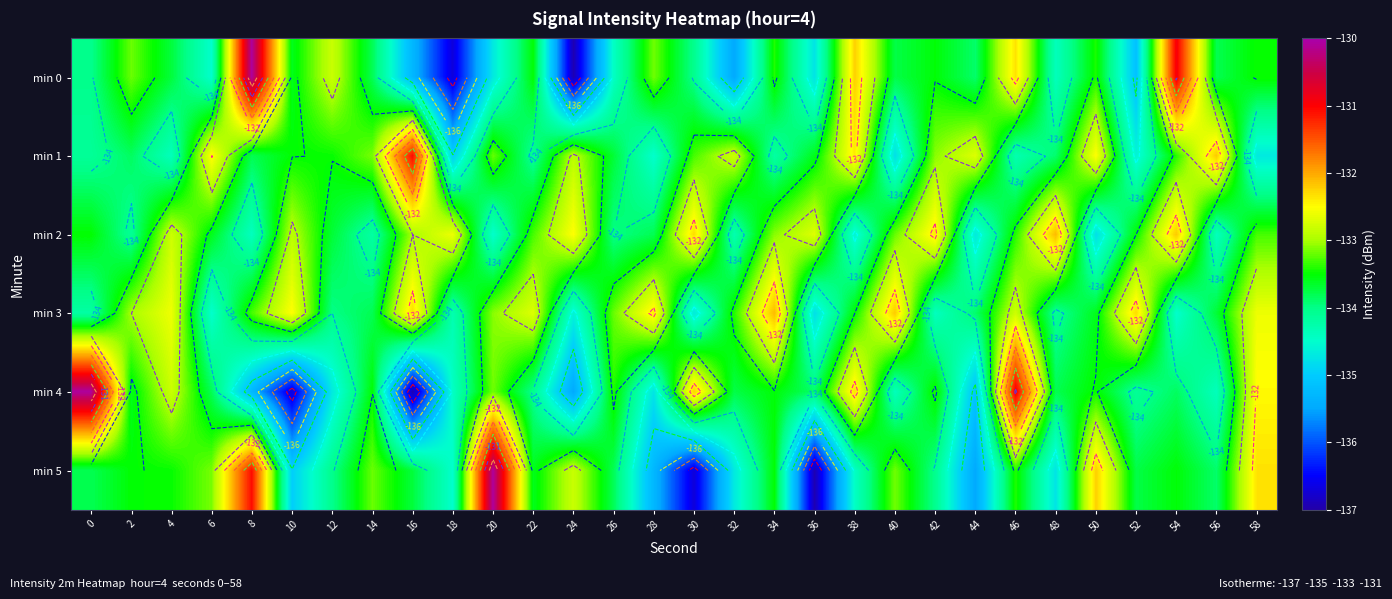

How many values in the min 5 series are below -133?

25